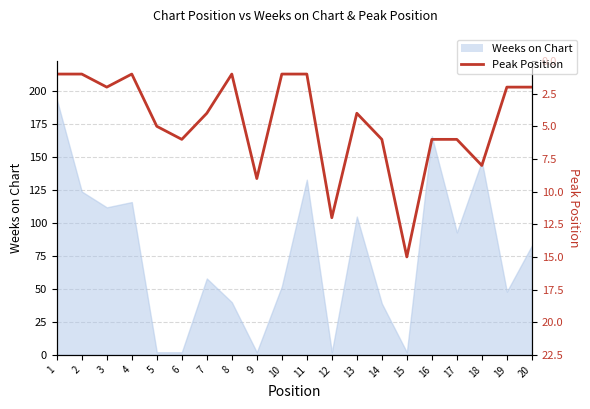

List the labels in order of value, smallest first.

1, 2, 4, 8, 10, 11, 3, 19, 20, 7, 13, 5, 6, 14, 16, 17, 18, 9, 12, 15